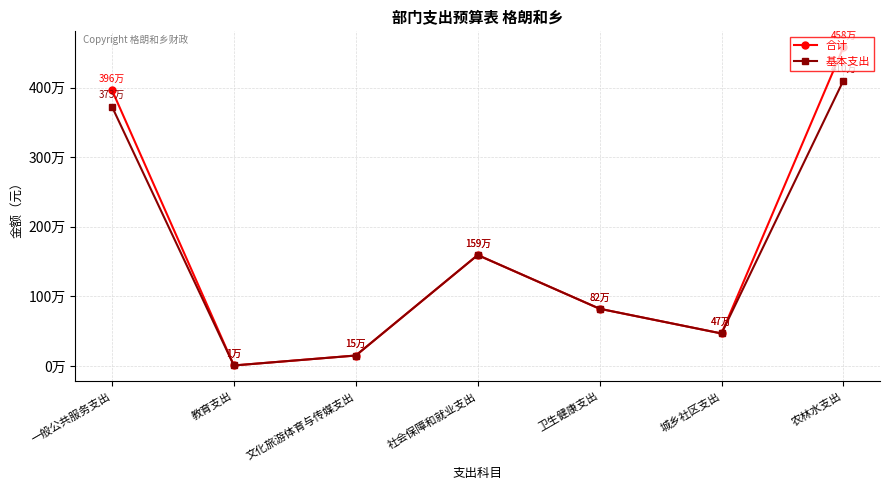

Between 一般公共服务支出 and 城乡社区支出, which series saw the biggest shift?

合计